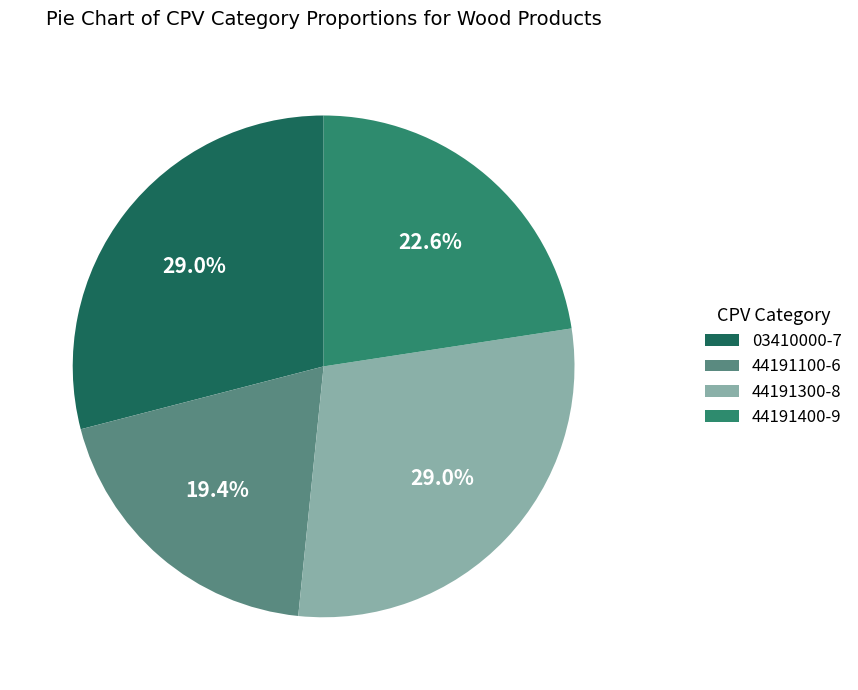

What is the ratio of the value at 44191400-9 to the value at 44191300-8?

0.8